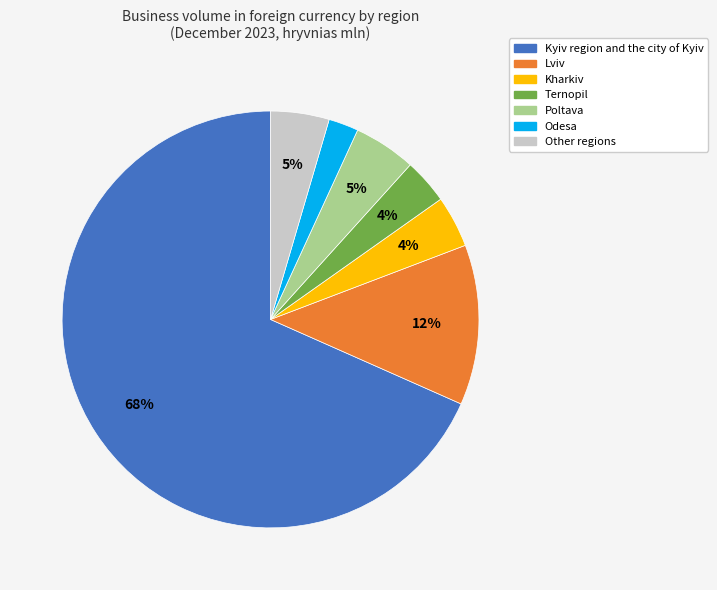

To the nearest percent, what is the difference between the largest and smallest slice percentages?

66%